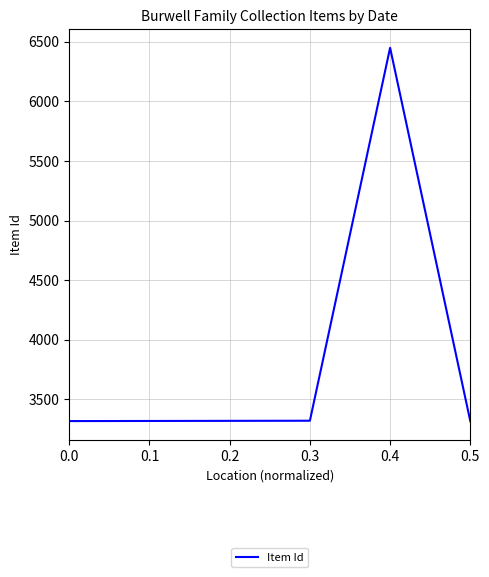

What is the sum of the values at 0.4 and 0.3?

9769